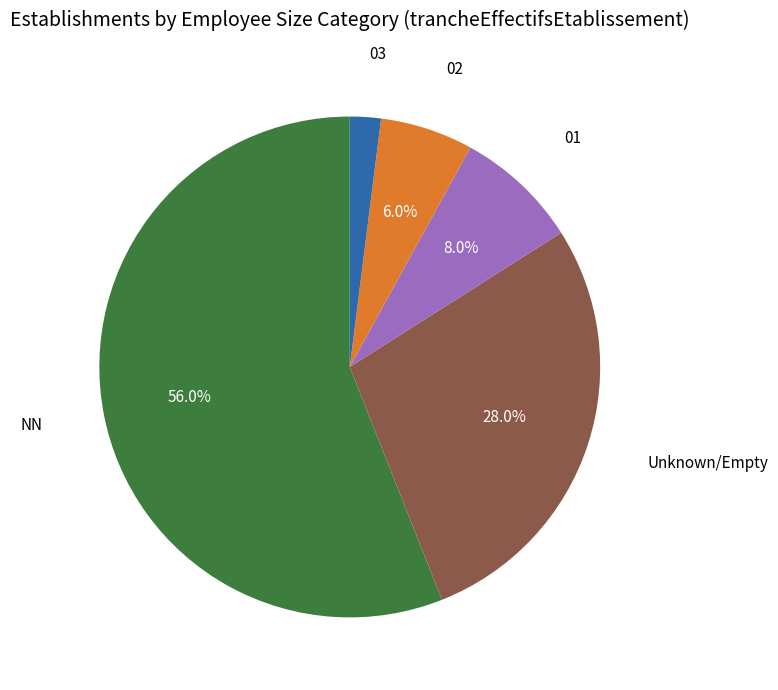

Is there any slice that represents more than half of the pie?

Yes